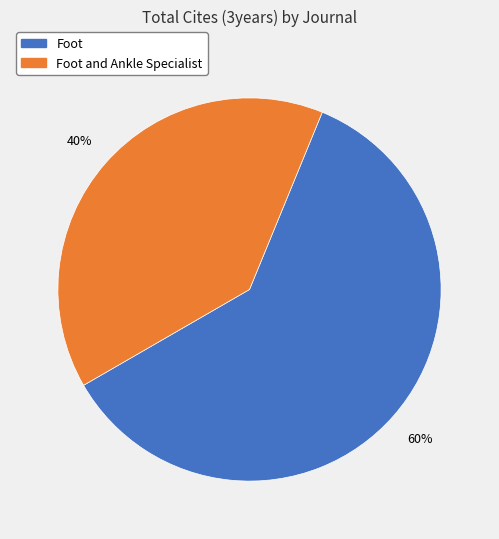

Is the sum of Foot and Foot and Ankle Specialist greater than half?

Yes